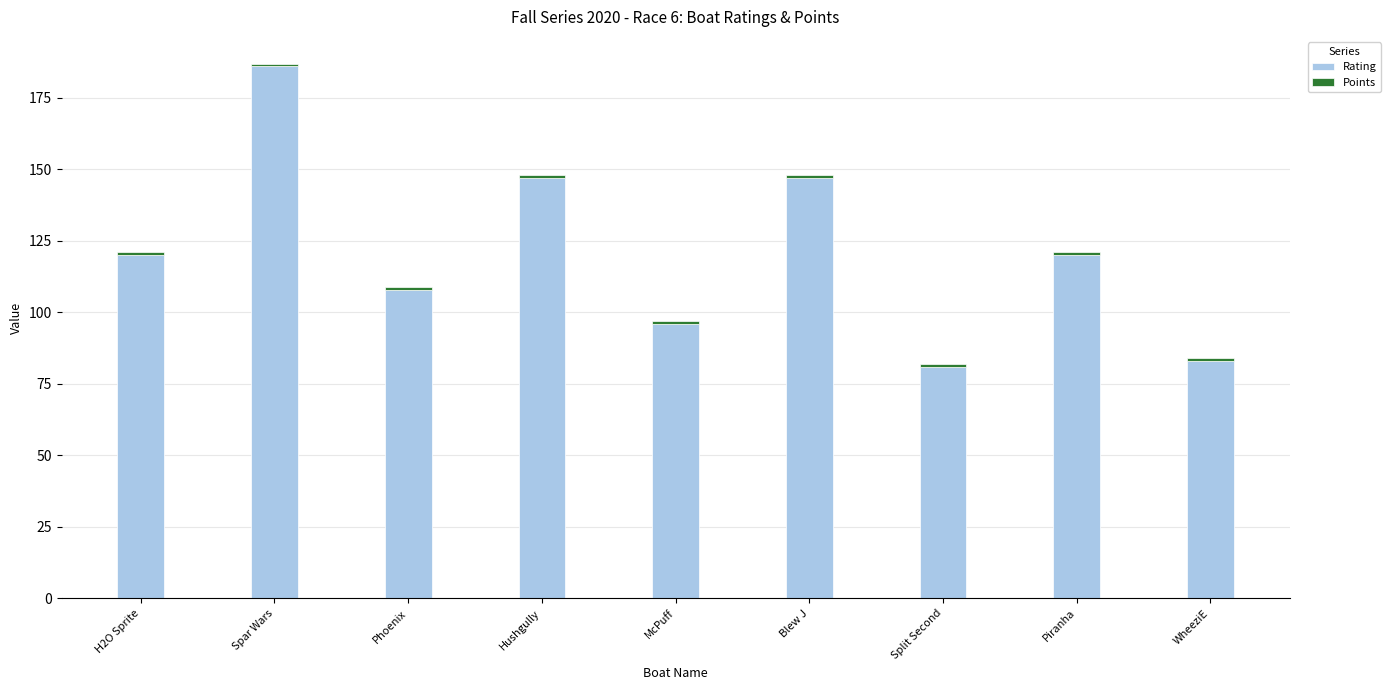

Are the bars grouped side by side (vs. stacked)?

No